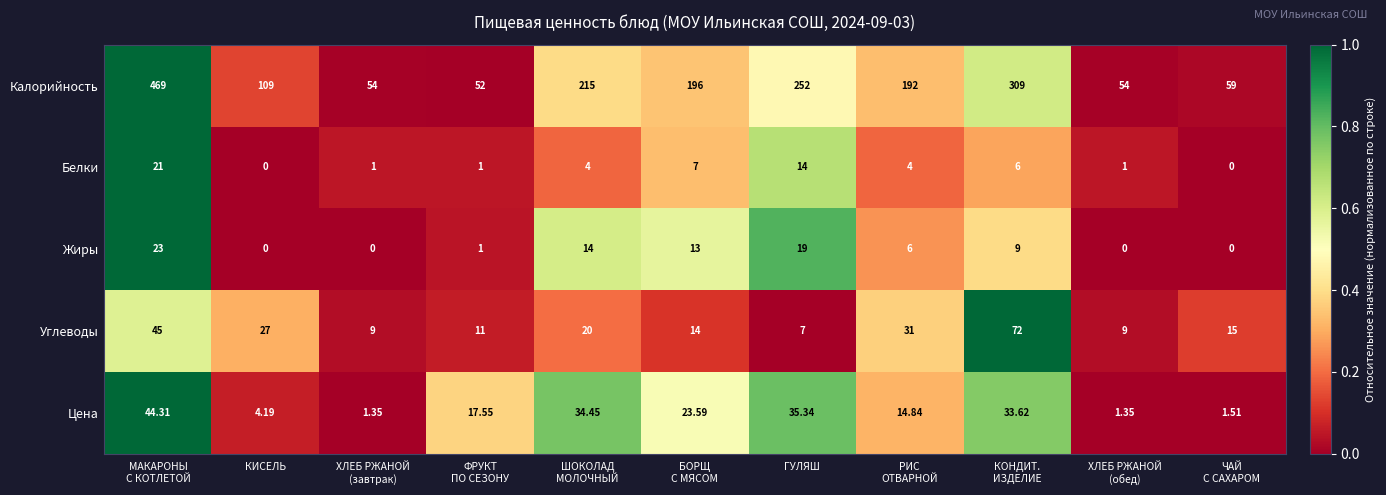

Which series has the largest total across all categories?

Калорийность